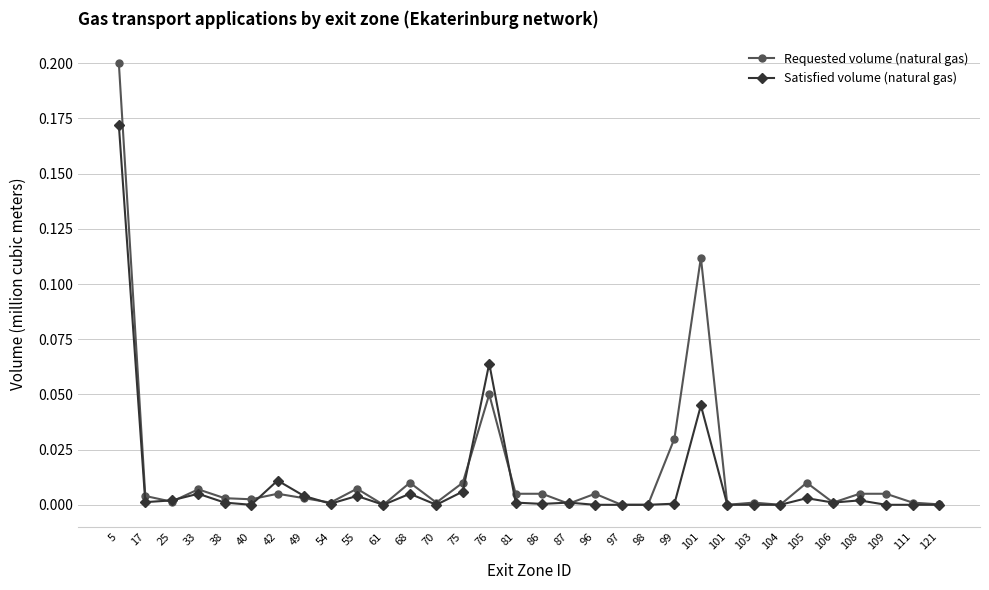

List the series in order of their overall mean, highest first.

Requested volume (natural gas), Satisfied volume (natural gas)